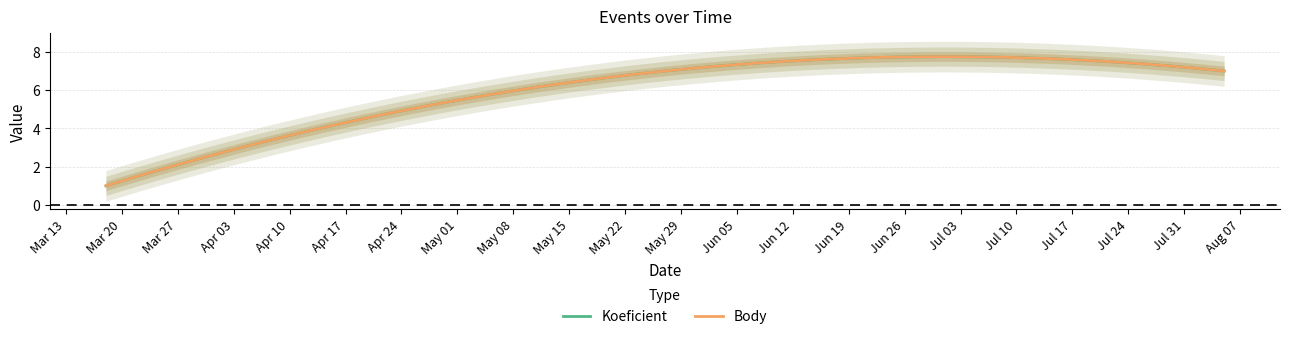

List the labels in order of Body value, largest first.

2017-05-27, 2017-08-05, 2017-03-18